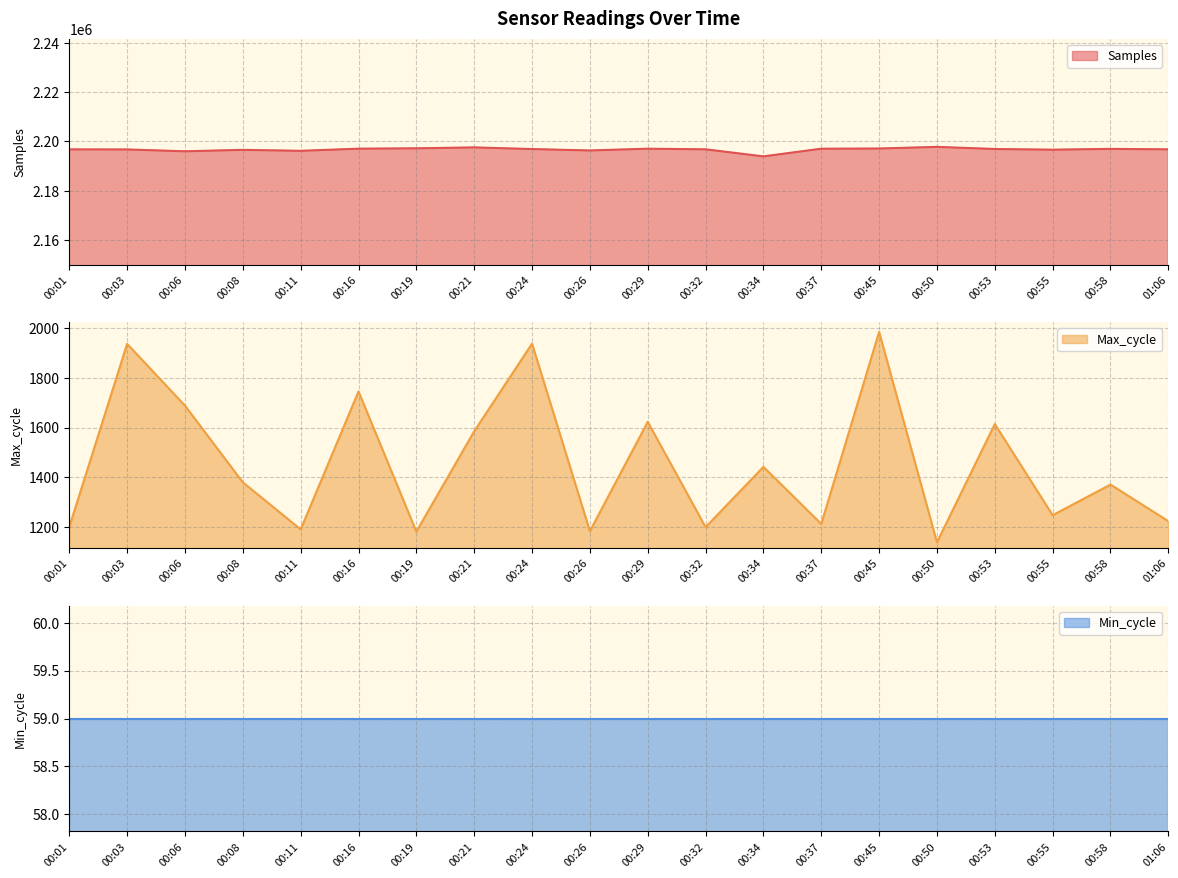

Is the value of Max_cycle at 00:01 greater than the value of Samples at 00:32?

No